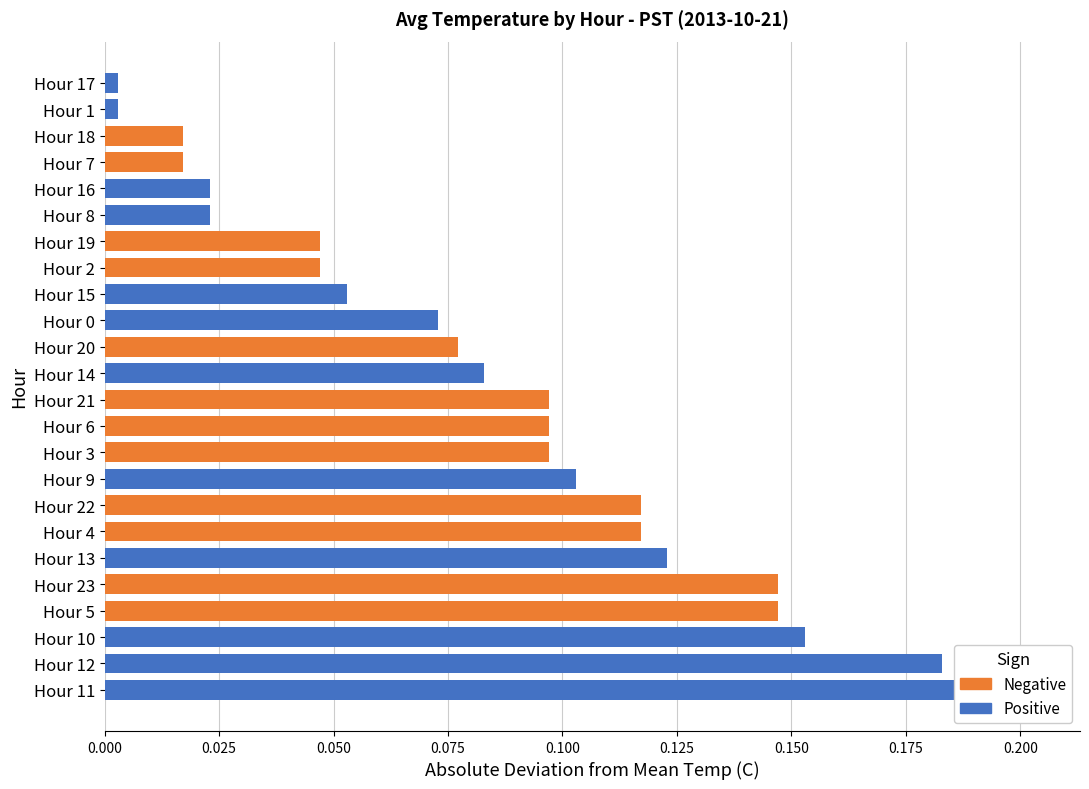

Rank the series by their average value, from lowest to highest.

Positive, Negative